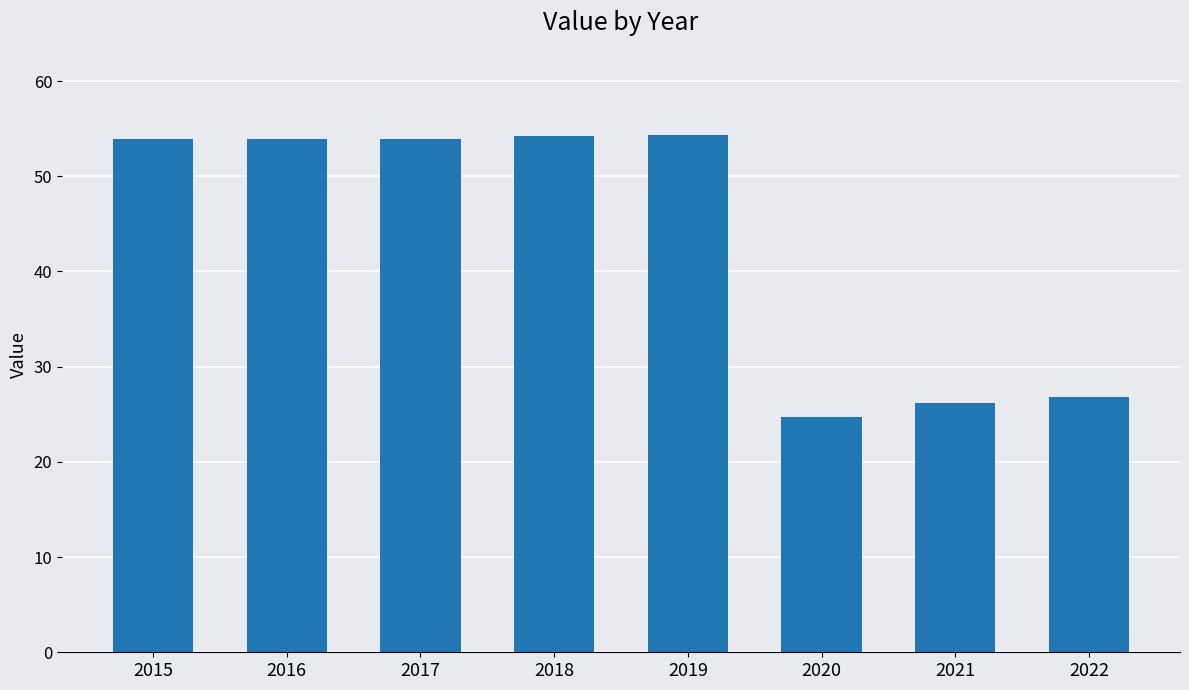

What is the average value?

43.5